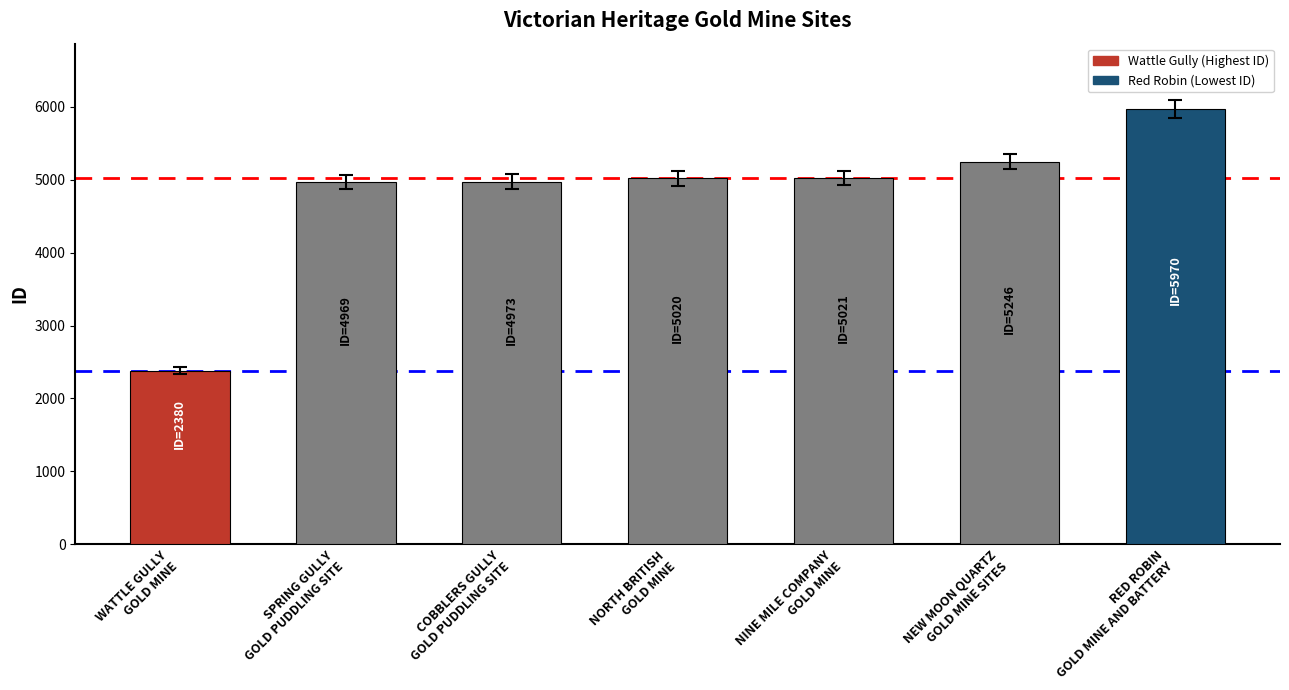

How many series are shown in this chart?

1